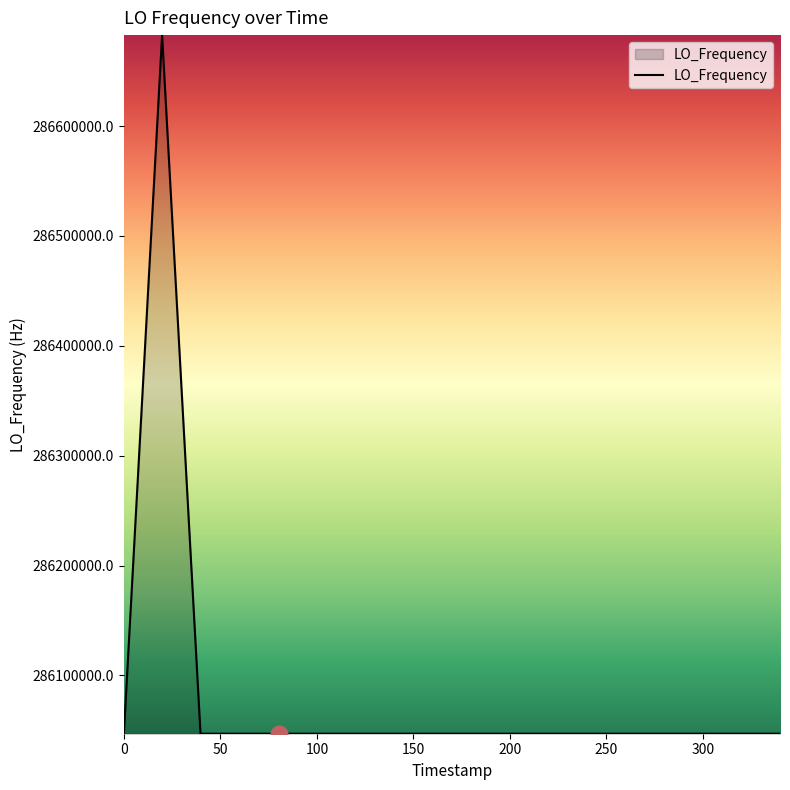

What is the minimum value shown in the chart?

286046998.1